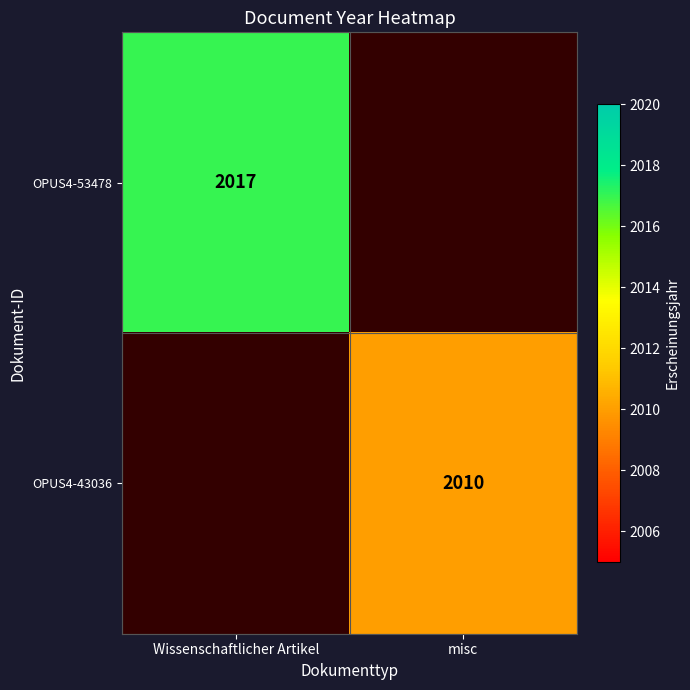

Is the value of OPUS4-53478 at Wissenschaftlicher Artikel greater than the value of OPUS4-43036 at misc?

Yes